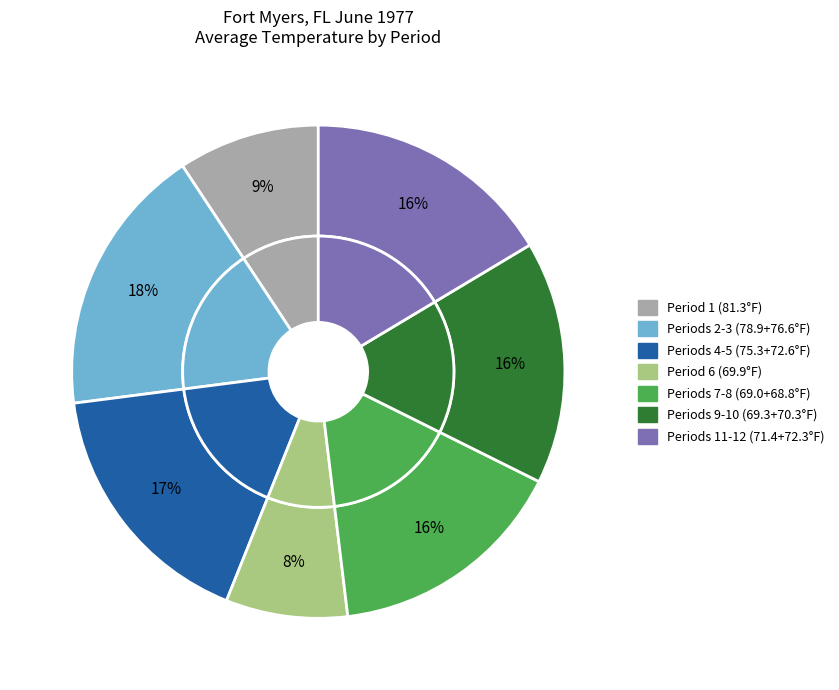

What is the total percentage of Period 6 and Period 11?

16.1%